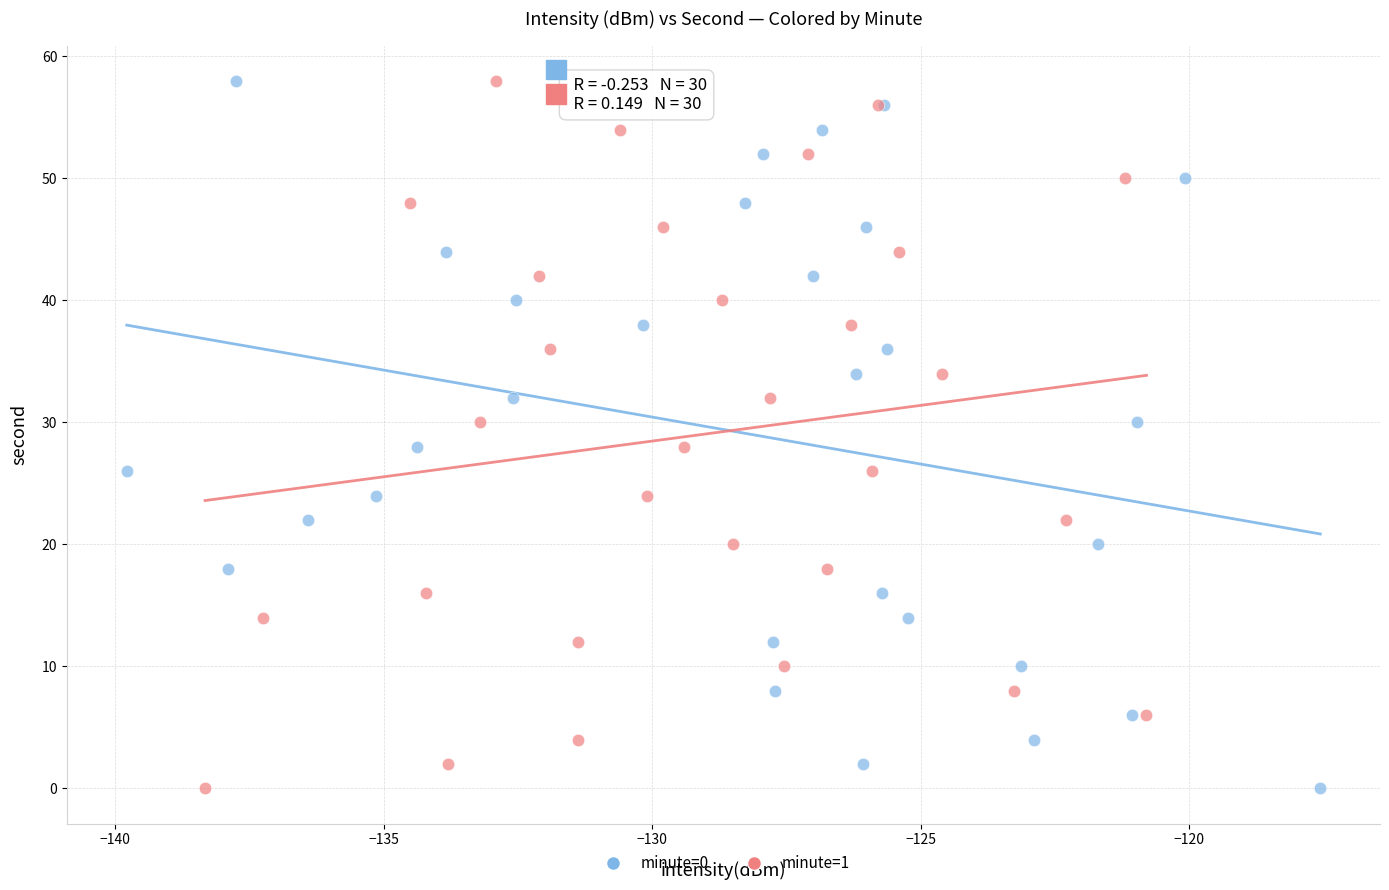

What are all the series names shown in the legend?

minute=0, minute=1